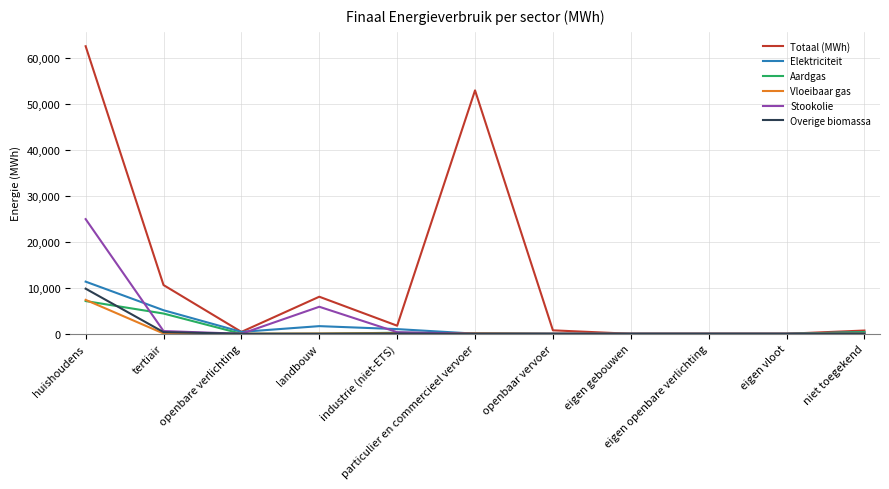

The Aardgas series shows -4677.6 at eigen openbare verlichting. True or false?

False